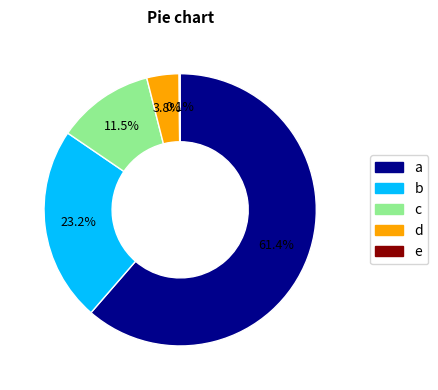

Is there a majority slice in this chart?

Yes